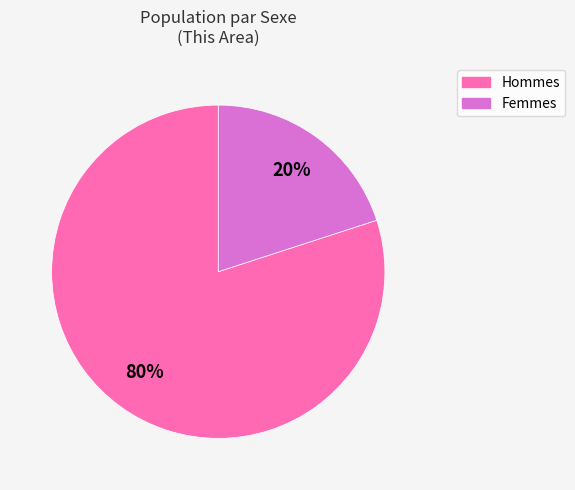

To the nearest percent, what is the average slice percentage?

50%